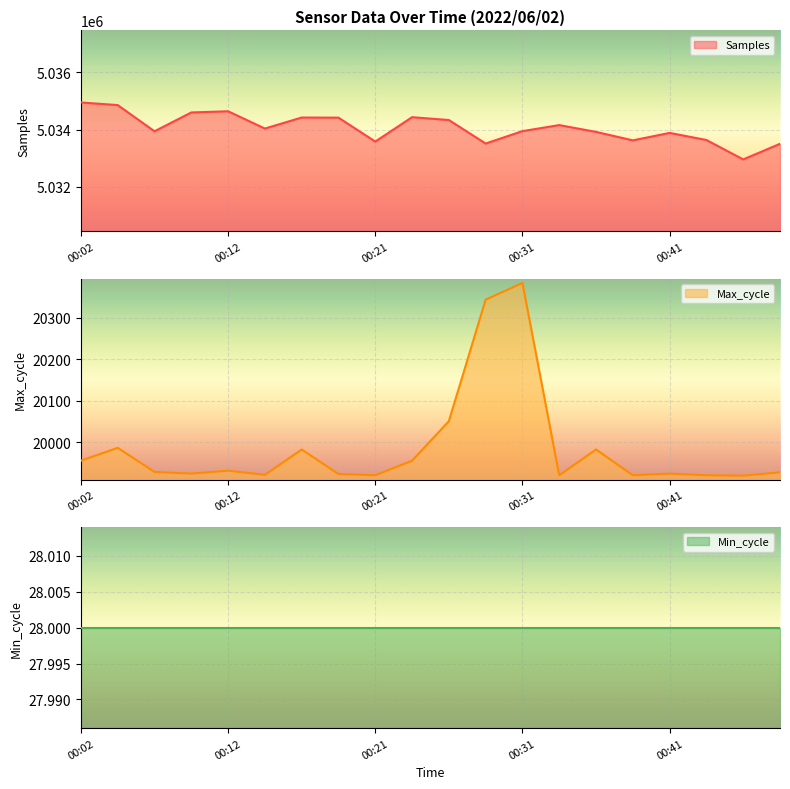

Which series has the largest range (max minus min)?

Samples